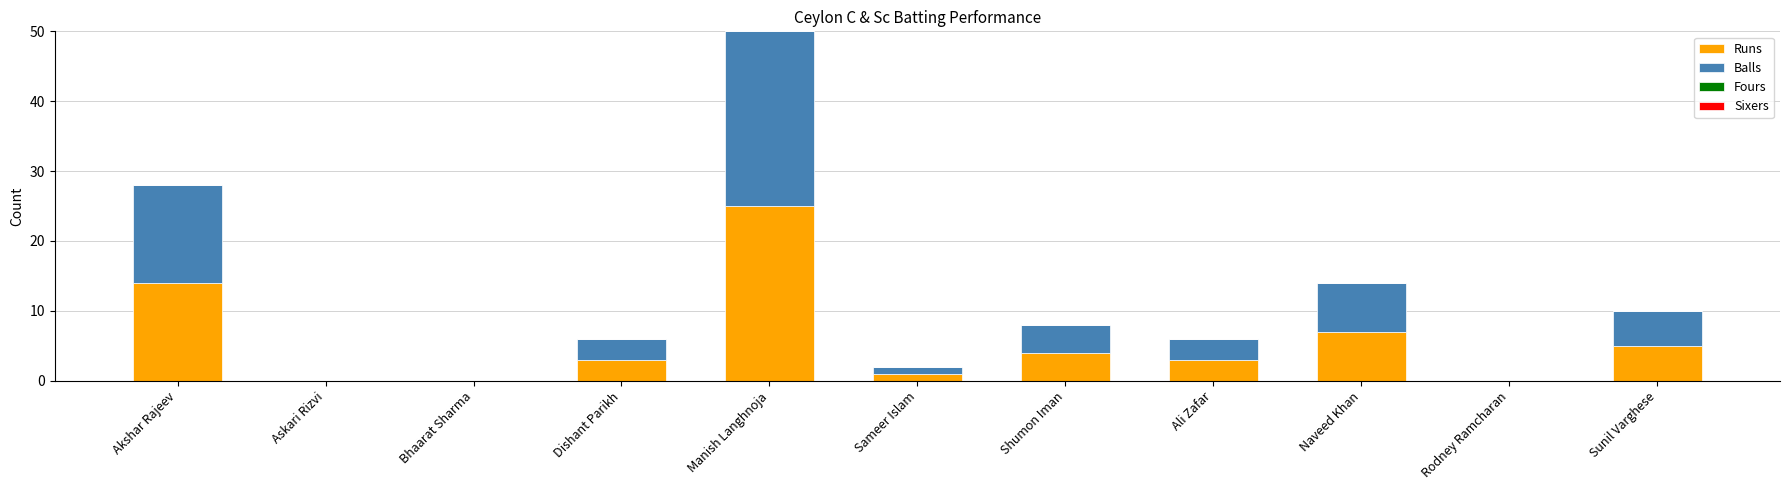

Reading right to left, transcribe the values for Runs.

Sunil Varghese=5	Rodney Ramcharan=0	Naveed Khan=7	Ali Zafar=3	Shumon Iman=4	Sameer Islam=1	Manish Langhnoja=25	Dishant Parikh=3	Bhaarat Sharma=0	Askari Rizvi=0	Akshar Rajeev=14